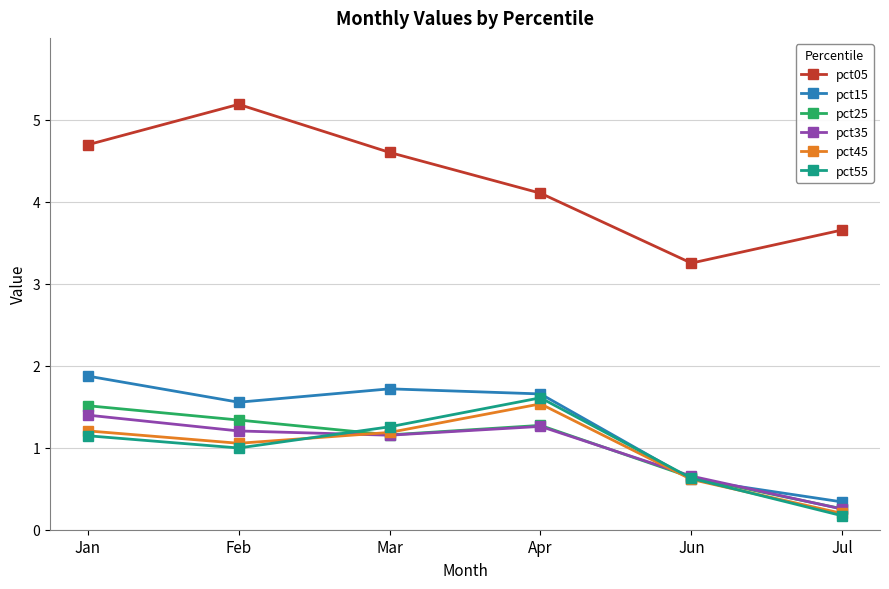

Reading left to right, list all the values displayed in this chart.

pct05: Jan=4.7	Feb=5.2	Mar=4.6	Apr=4.1	Jun=3.3	Jul=3.7
pct15: Jan=1.9	Feb=1.6	Mar=1.7	Apr=1.7	Jun=0.6	Jul=0.3
pct25: Jan=1.5	Feb=1.3	Mar=1.2	Apr=1.3	Jun=0.6	Jul=0.3
pct35: Jan=1.4	Feb=1.2	Mar=1.2	Apr=1.3	Jun=0.7	Jul=0.3
pct45: Jan=1.2	Feb=1.1	Mar=1.2	Apr=1.5	Jun=0.6	Jul=0.2
pct55: Jan=1.1	Feb=1.0	Mar=1.3	Apr=1.6	Jun=0.6	Jul=0.2